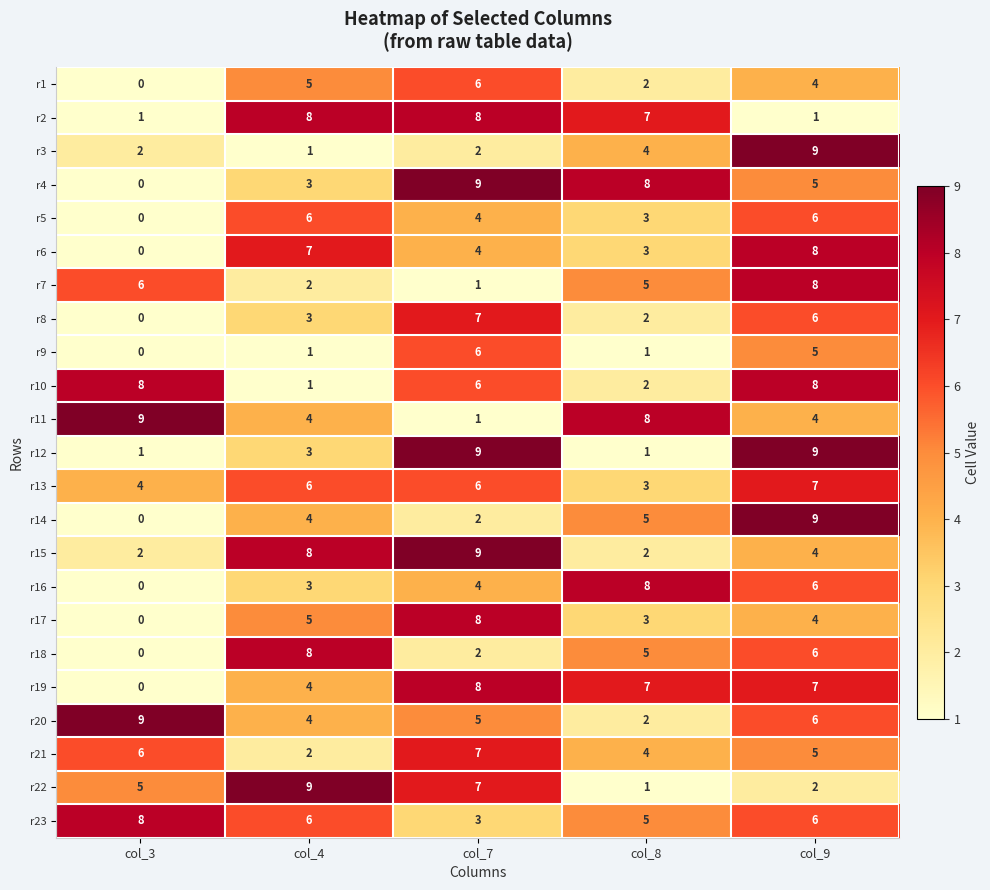

Between col_4 and col_9, which series saw the biggest shift?

r3